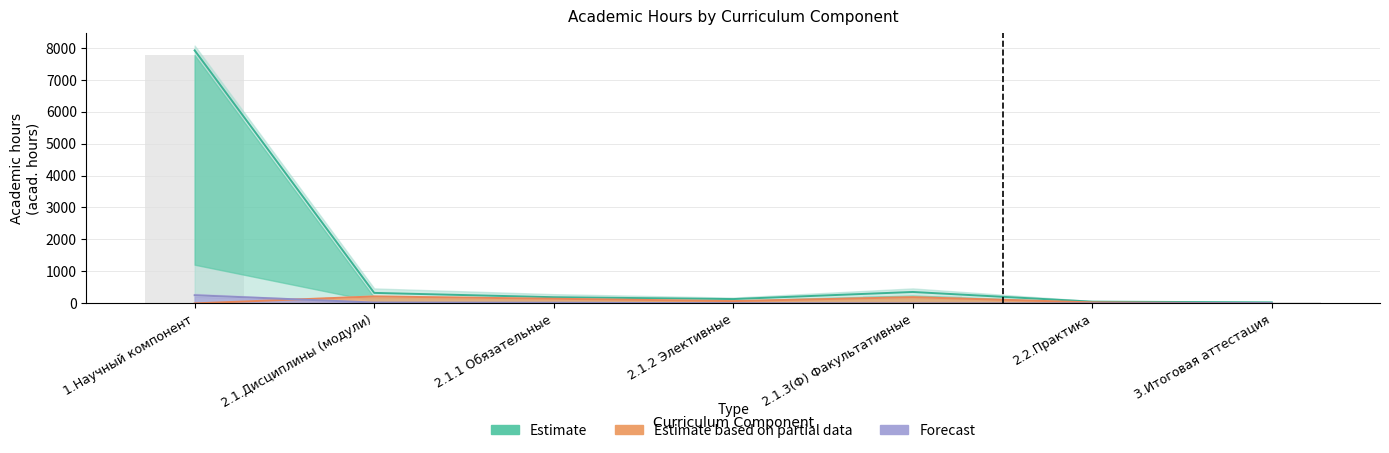

At which label does Forecast first exceed 6?

1.Научный компонент